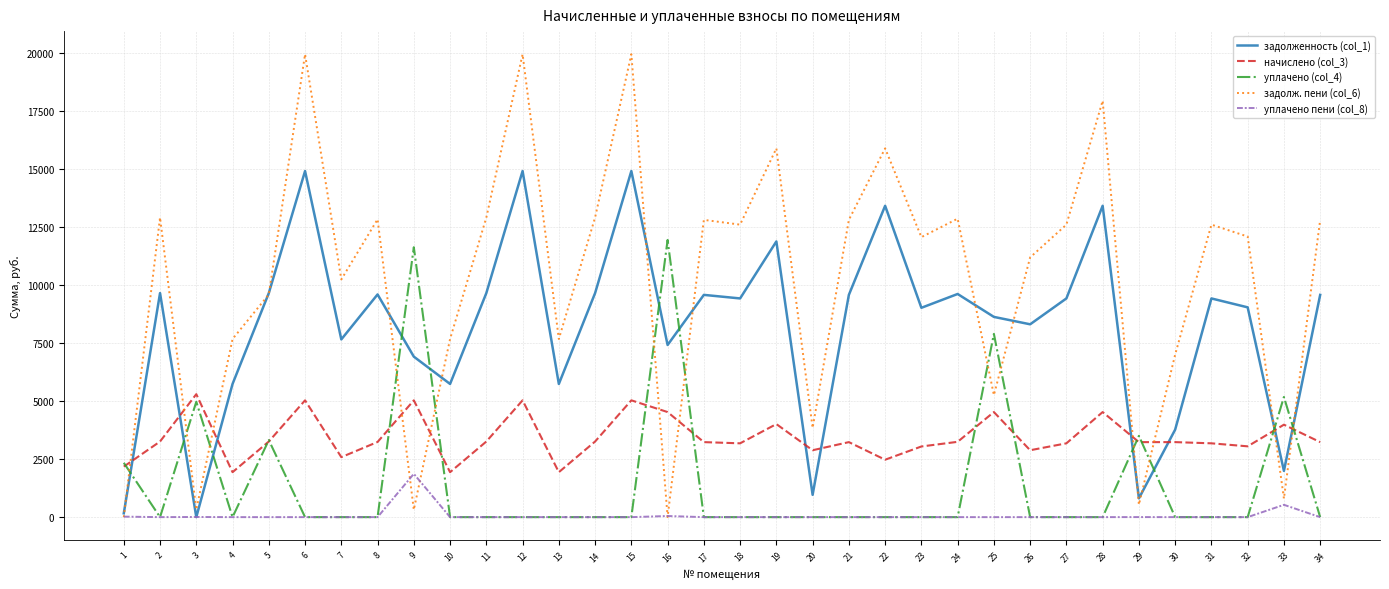

Which series has the largest range (max minus min)?

задолж. пени (col_6)